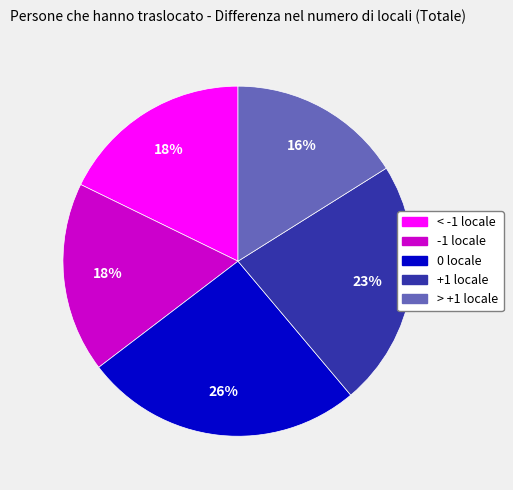

Approximately how many times larger is the value at < -1 locale compared to +1 locale?

0.8